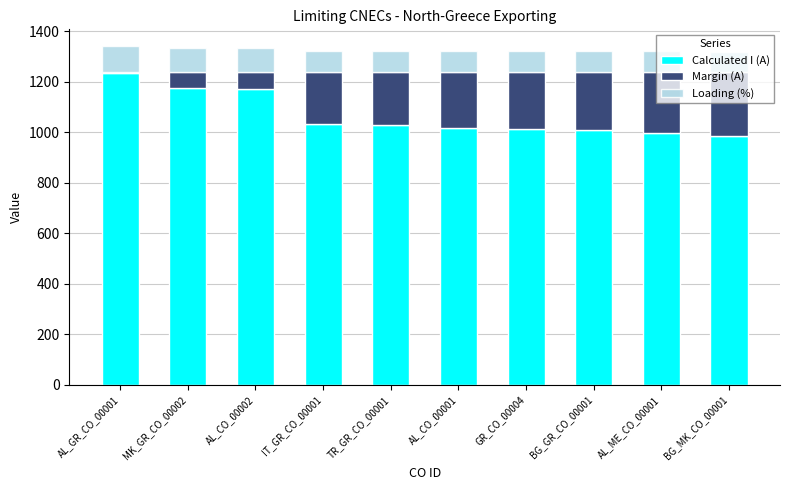

What is the total value across all series at AL_CO_00002?

1334